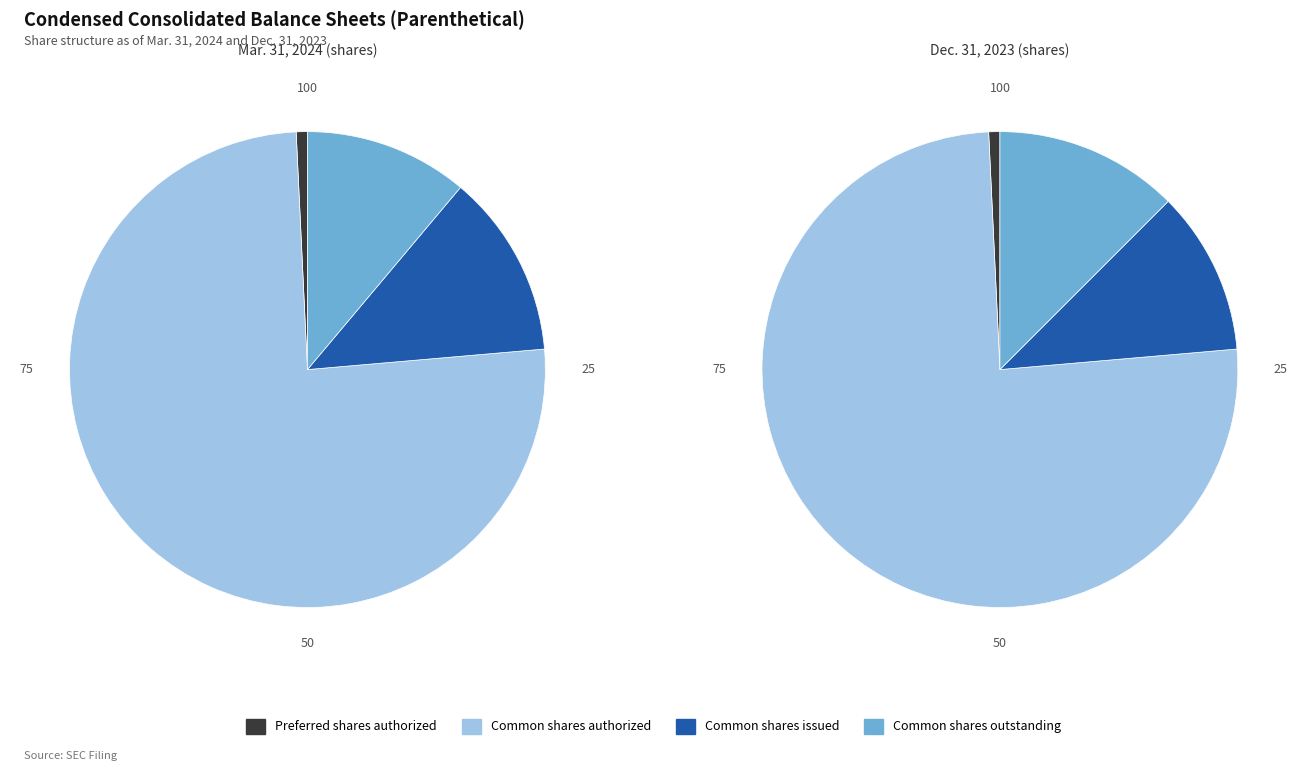

To the nearest percent, what is the difference between the largest and smallest slice percentages?

75%